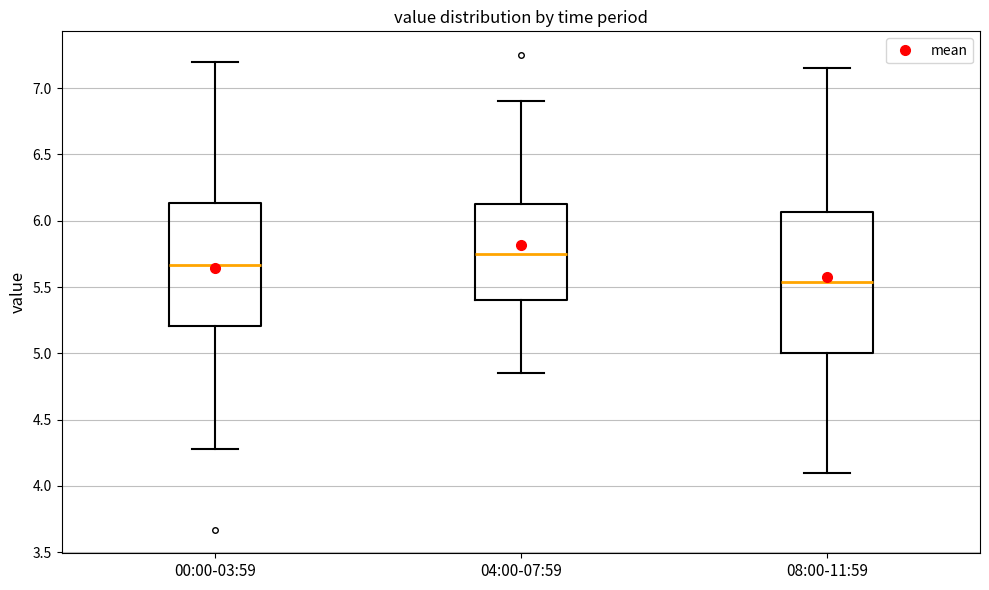

Where does the median line of the box for 08:00-11:59 sit on the y-axis? The values are not printed on the chart, so give them approximately, as read against the axis.

5.55